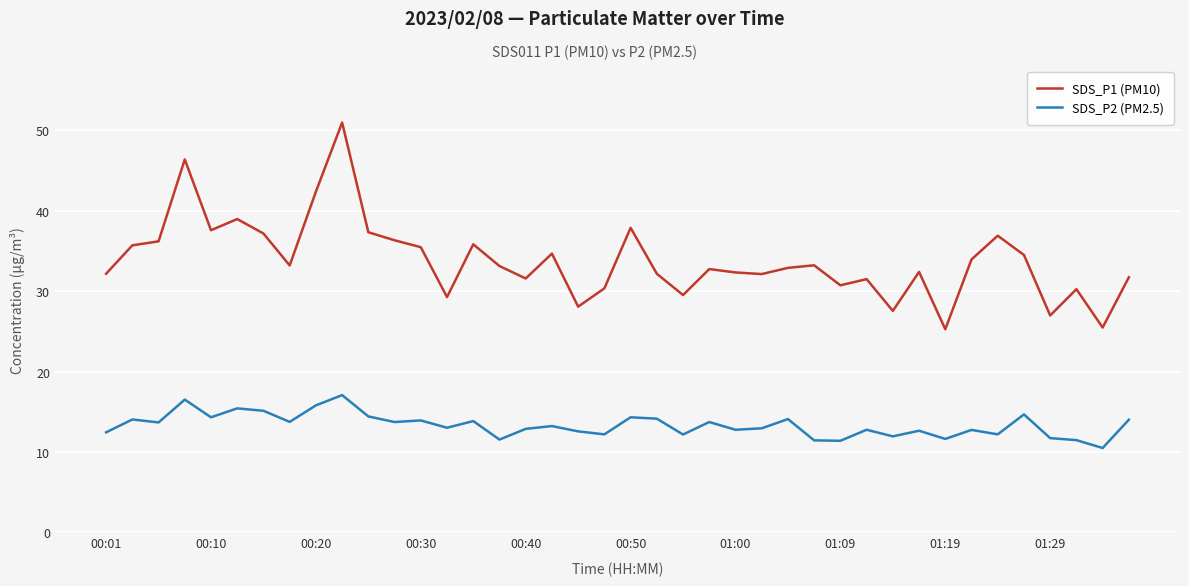

True or false: SDS_P2 (PM2.5) and SDS_P1 (PM10) intersect in this chart.

False